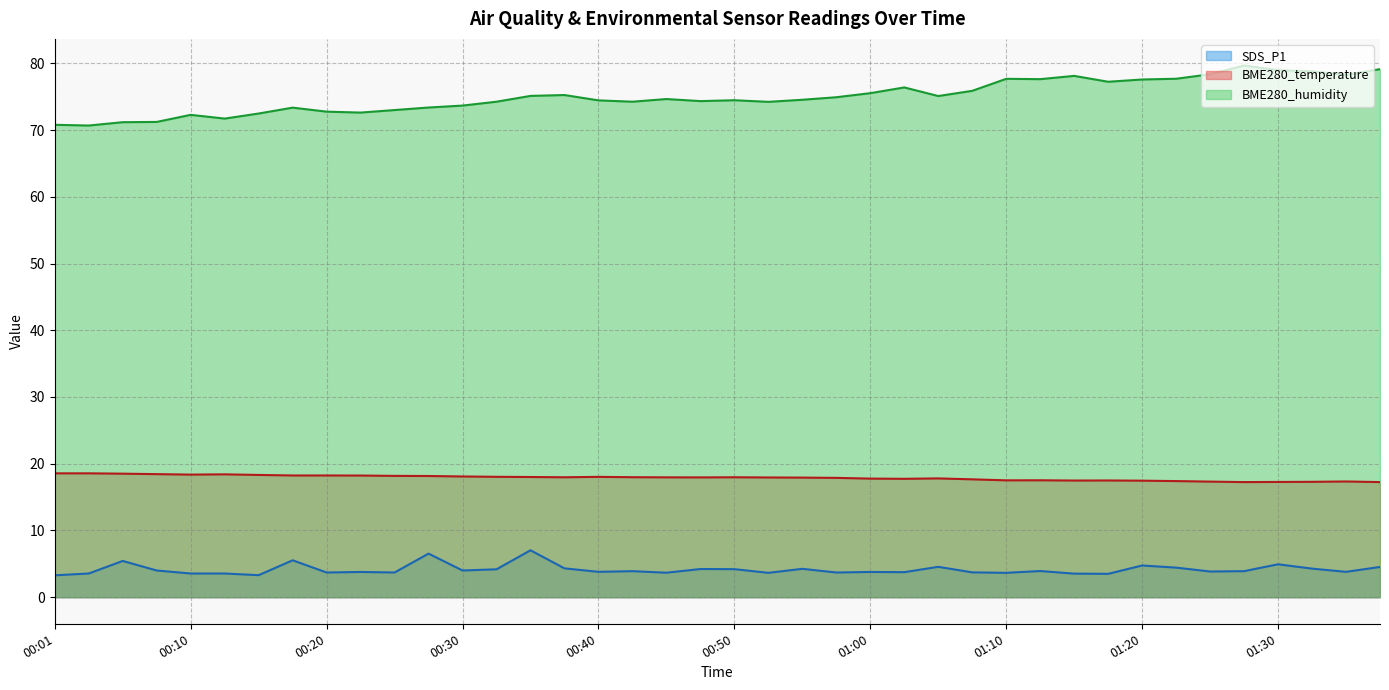

List the series in order of their overall mean, highest first.

BME280_humidity, BME280_temperature, SDS_P1